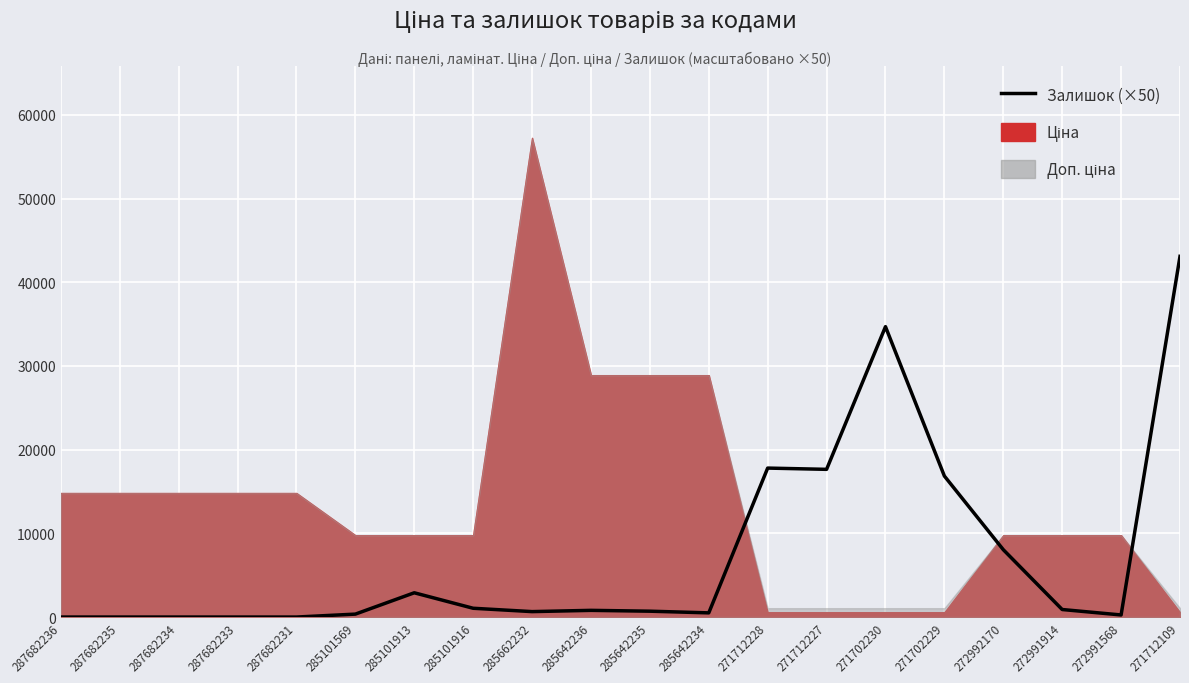

Between 271712228 and 272992170, which is larger?

271712228